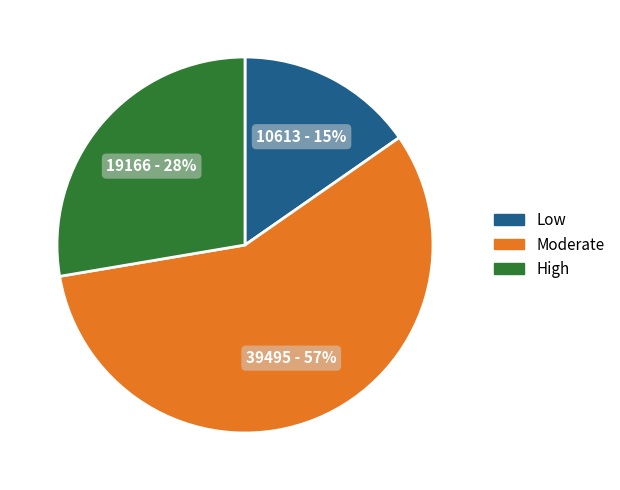

Is there a majority slice in this chart?

Yes